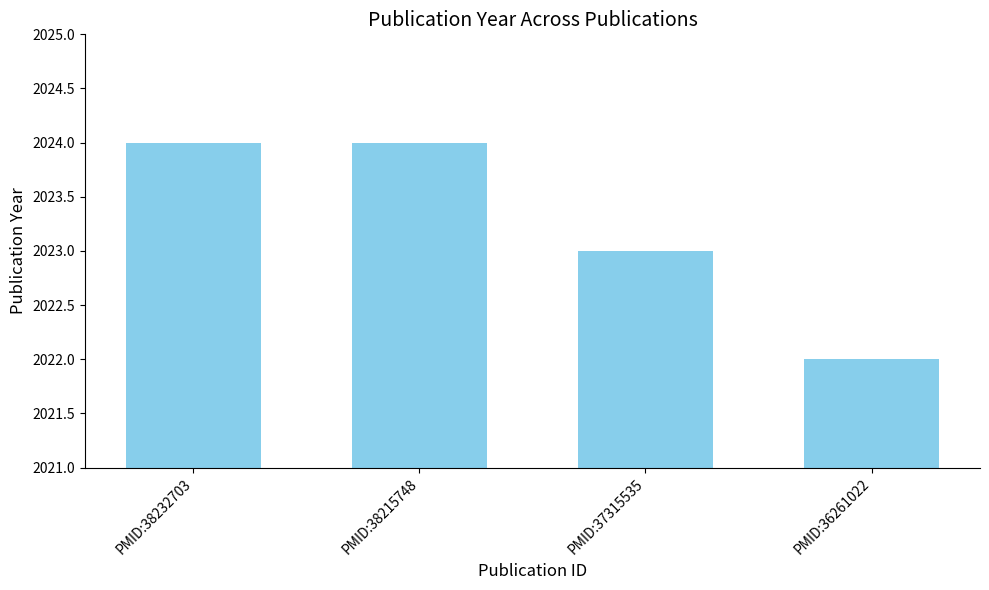

The value at PMID:38232703 is 2971. True or false?

False